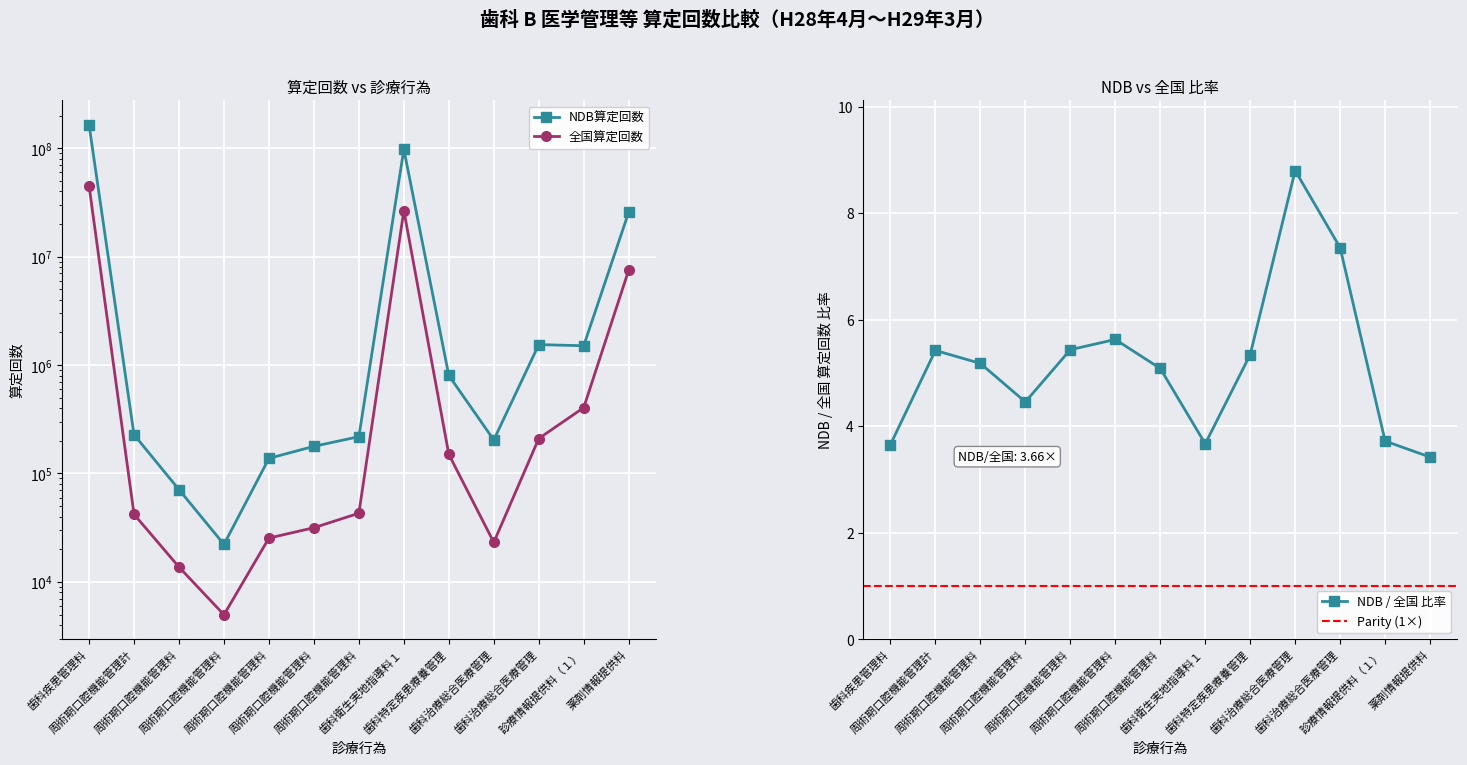

What is the difference between the highest and lowest values at 診療情報提供料（１）?

1103009